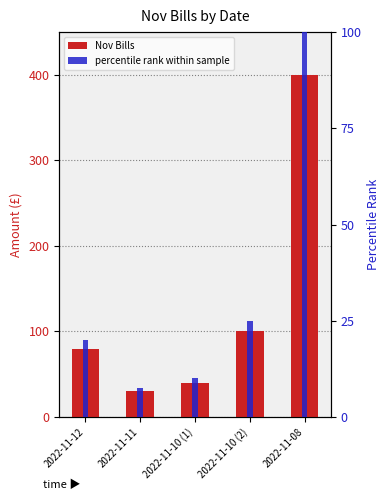

List the labels in order of percentile rank within sample value, largest first.

2022-11-08, 2022-11-10 (2), 2022-11-12, 2022-11-10 (1), 2022-11-11